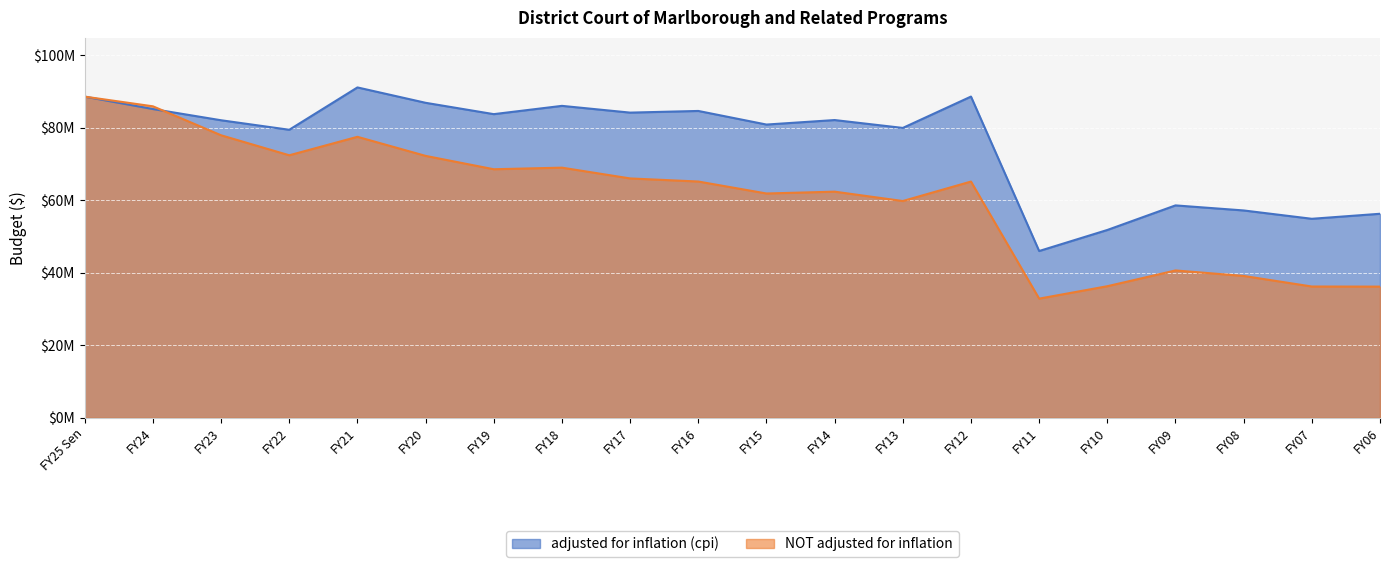

Where do adjusted for inflation (cpi) and NOT adjusted for inflation first cross each other?

FY24 and FY23